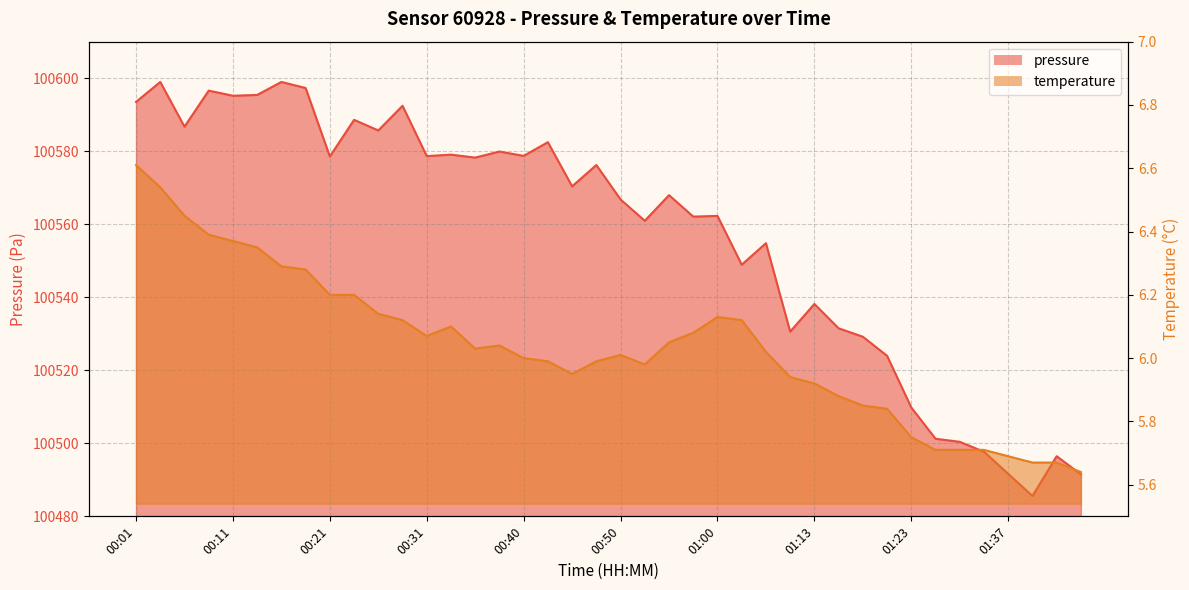

How many lines are shown in the chart?

2